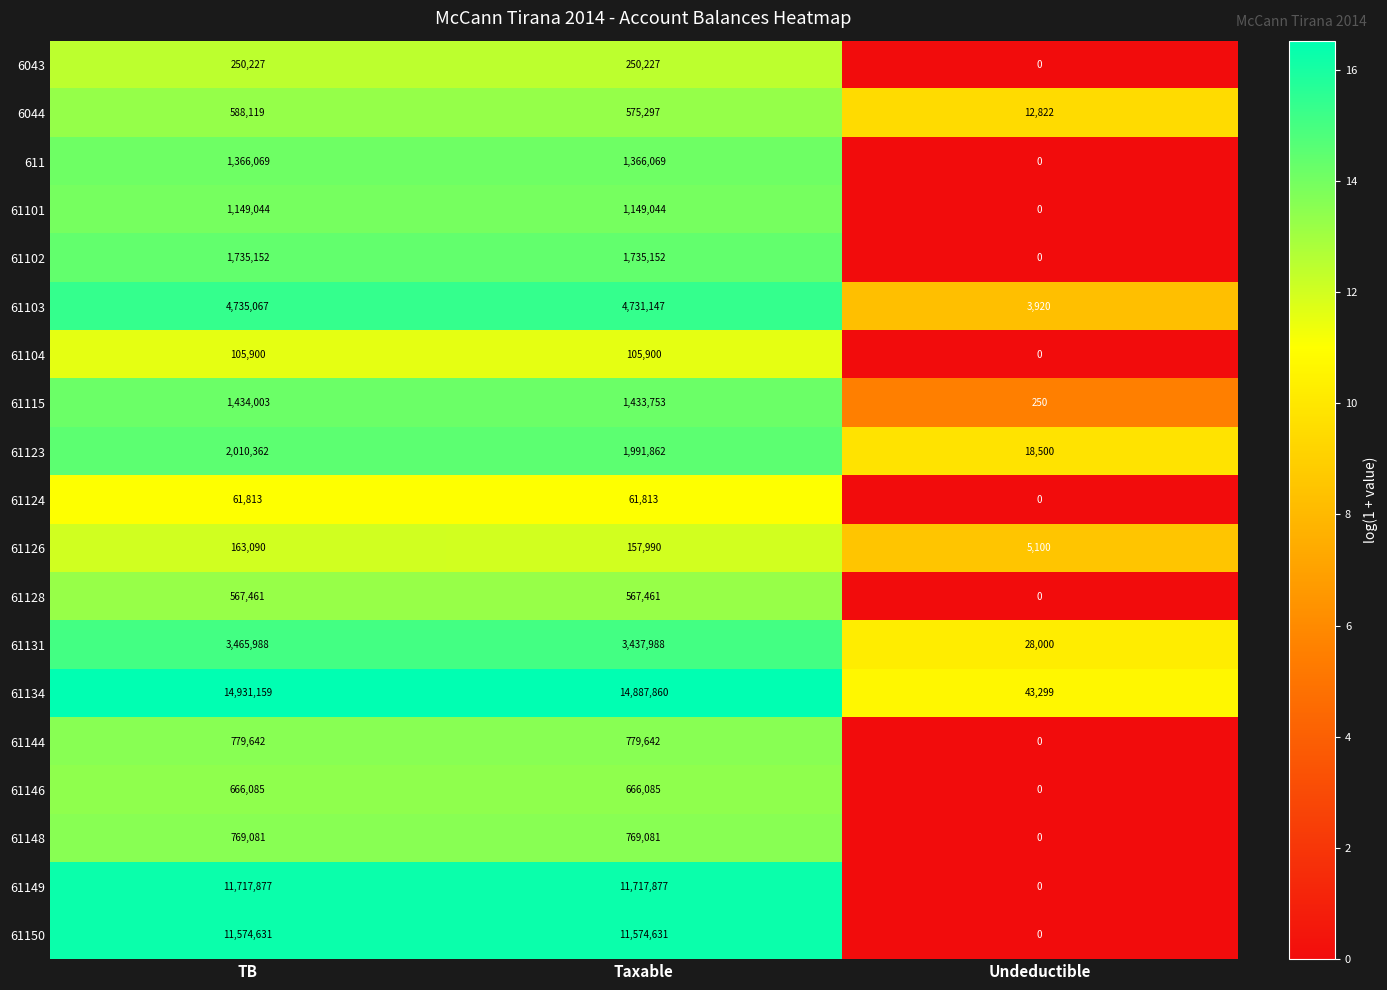

At how many categories does at least one series exceed 1?

3